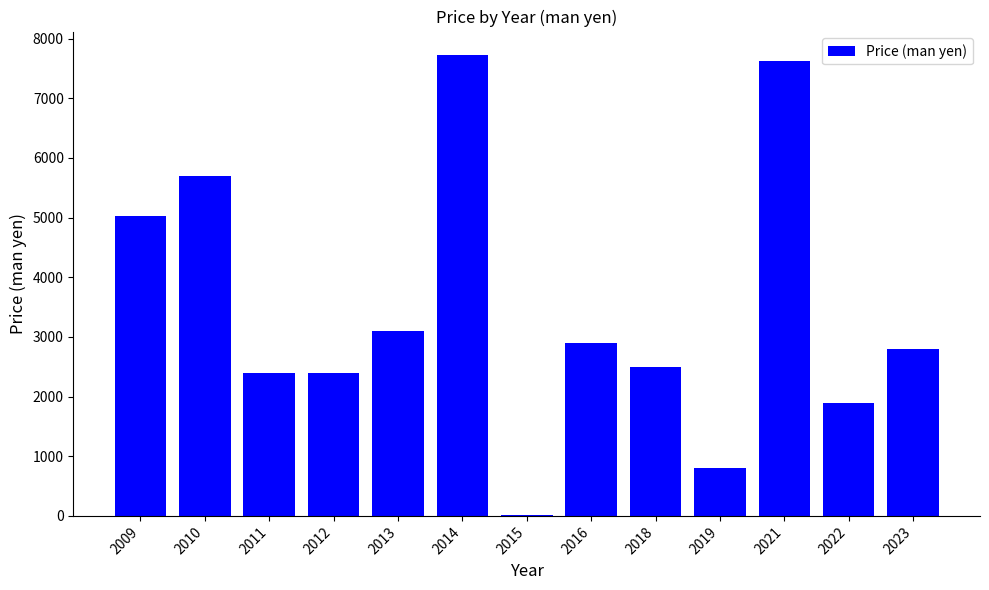

Approximately how many times larger is the value at 2023 compared to 2011?

1.2